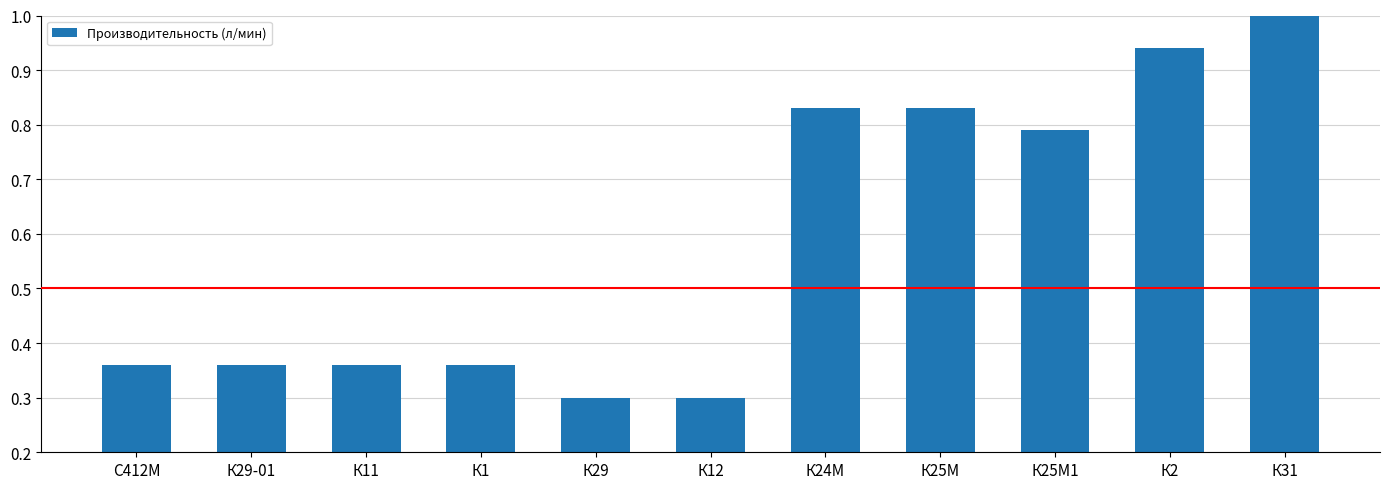

List the labels in order of value, smallest first.

К29, К12, С412М, К29-01, К11, К1, К25М1, К24М, К25М, К2, К31